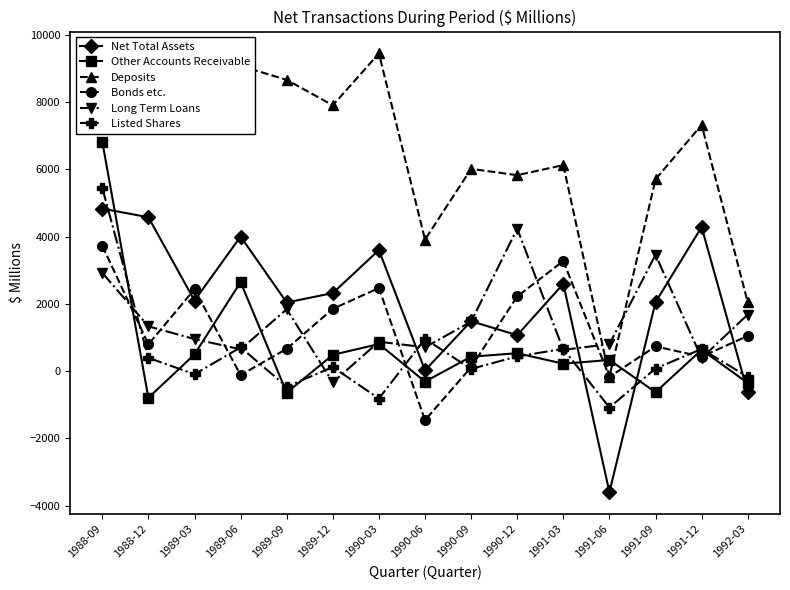

Which series changed the most between 1990-03 and 1992-03?

Deposits